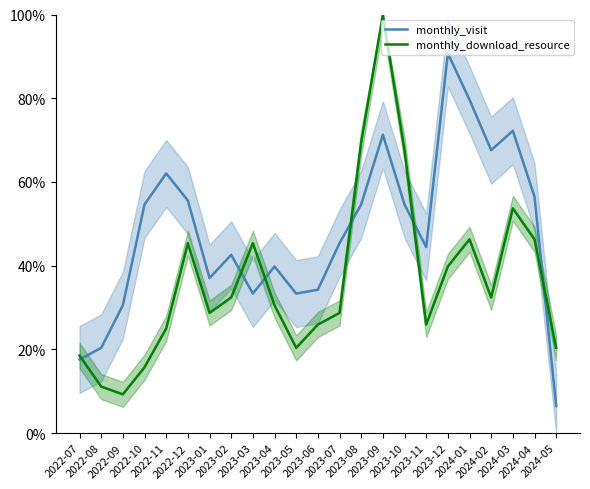

Reading left to right, list all the values displayed in this chart.

monthly_visit: 2022-07=17.6	2022-08=20.4	2022-09=30.6	2022-10=54.6	2022-11=62.0	2022-12=55.6	2023-01=37.0	2023-02=42.6	2023-03=33.3	2023-04=39.8	2023-05=33.3	2023-06=34.3	2023-07=45.4	2023-08=54.6	2023-09=71.3	2023-10=54.6	2023-11=44.4	2023-12=90.7	2024-01=79.6	2024-02=67.6	2024-03=72.2	2024-04=56.5	2024-05=6.5
monthly_download_resource: 2022-07=18.5	2022-08=11.1	2022-09=9.3	2022-10=15.7	2022-11=25.0	2022-12=45.4	2023-01=28.7	2023-02=32.4	2023-03=45.4	2023-04=30.6	2023-05=20.4	2023-06=25.9	2023-07=28.7	2023-08=69.4	2023-09=100.0	2023-10=67.6	2023-11=25.9	2023-12=39.8	2024-01=46.3	2024-02=32.4	2024-03=53.7	2024-04=46.3	2024-05=20.4